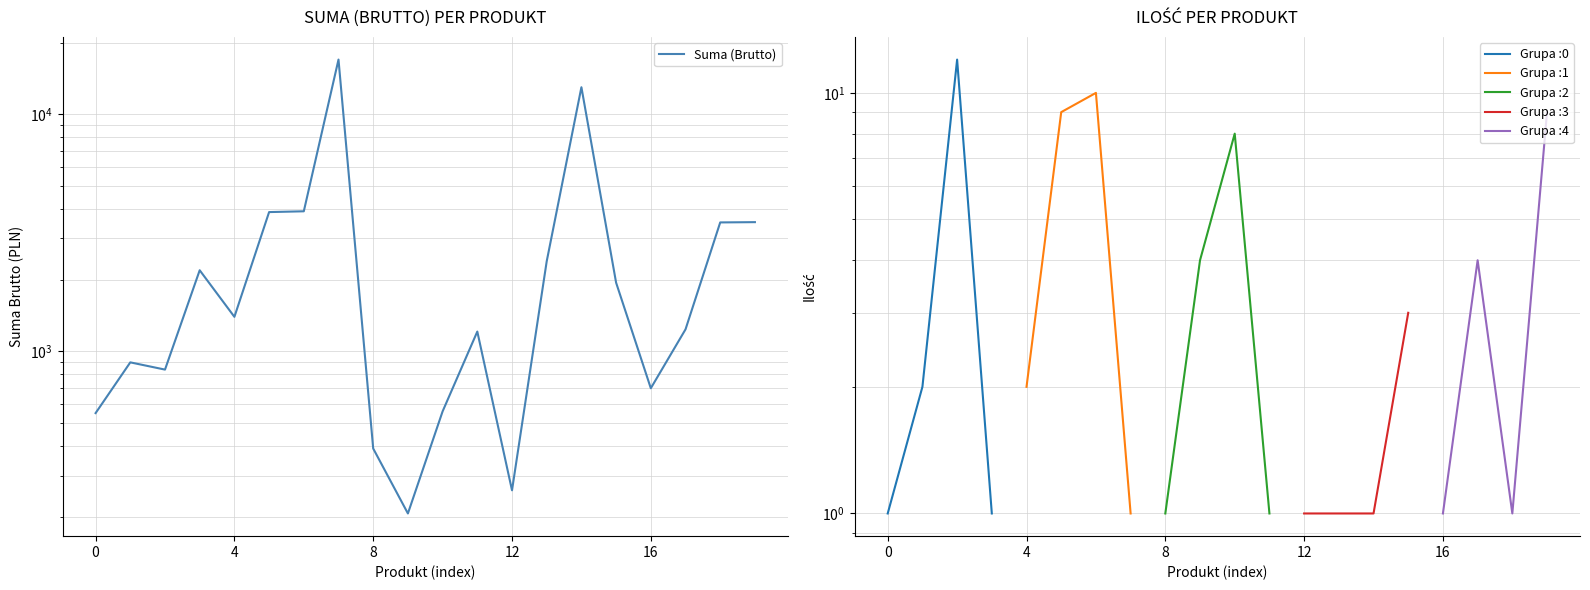

What is the minimum value shown in the chart?

207.6